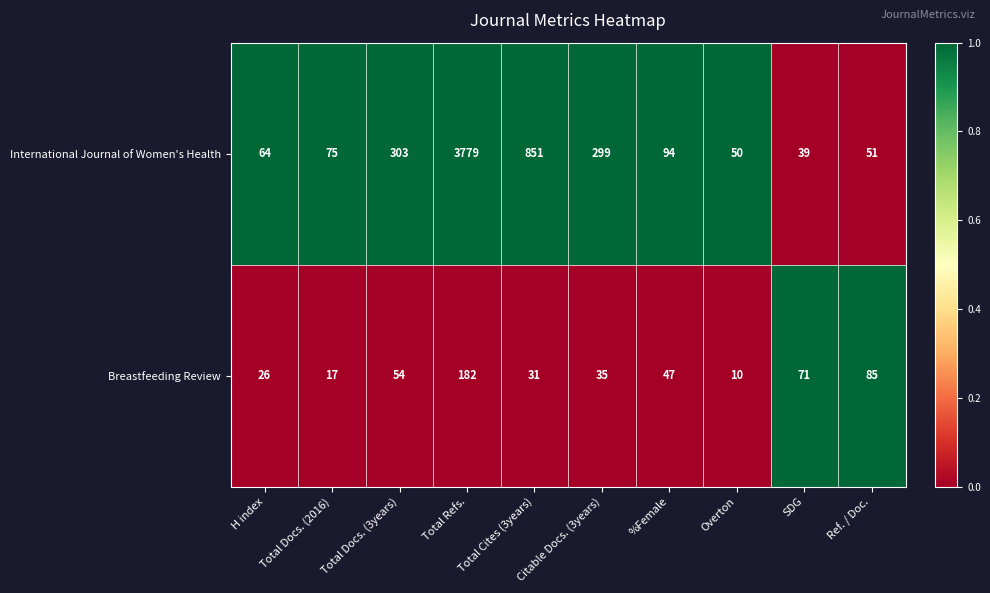

True or false: Breastfeeding Review has a value of 32 at SDG.

False